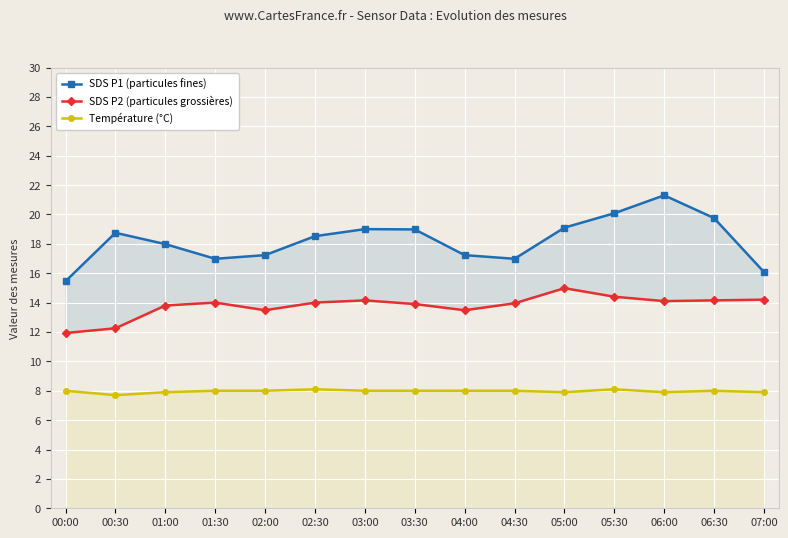

Which category has the lowest value in the Température (°C) series?

00:30